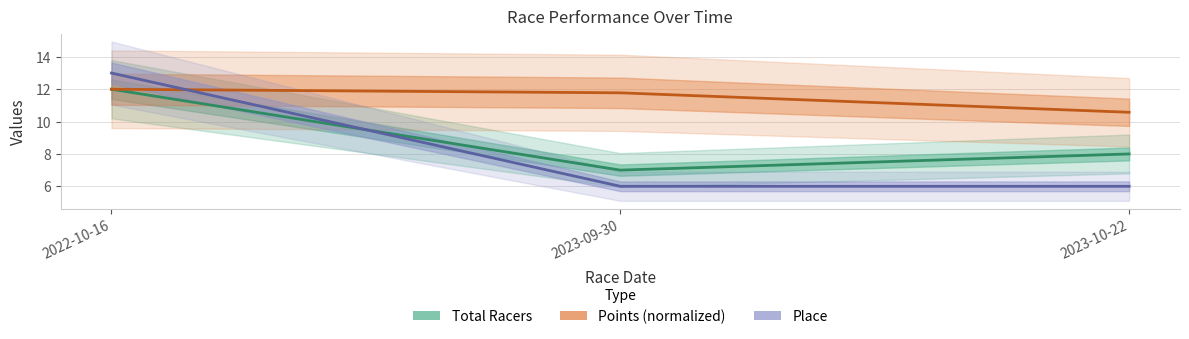

Reading left to right, extract all data points from this chart.

Total Racers: 2022-10-16=12.0	2023-09-30=7.0	2023-10-22=8.0
Points (normalized): 2022-10-16=12.0	2023-09-30=11.8	2023-10-22=10.6
Place: 2022-10-16=13.0	2023-09-30=6.0	2023-10-22=6.0